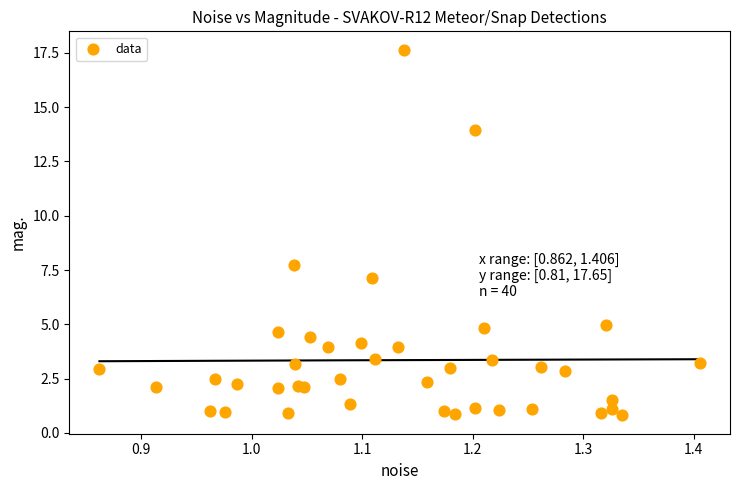

What Y value in the scatter plot is closest to 9?

7.7